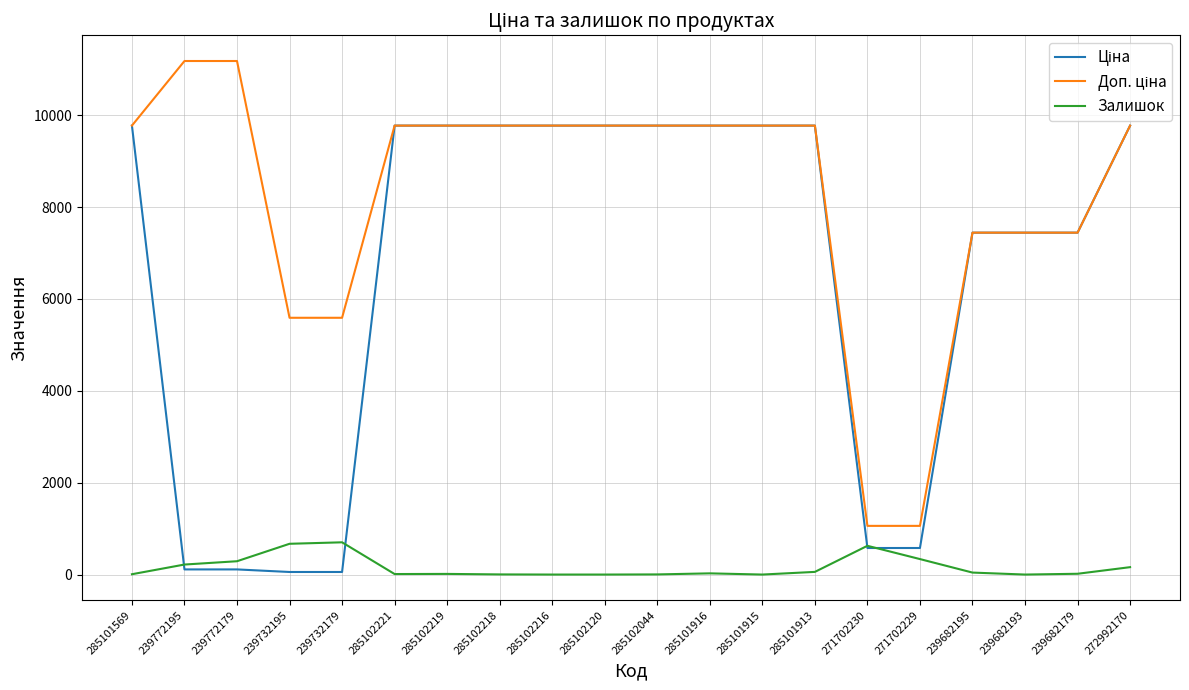

What is the maximum value for Залишок?

702.0